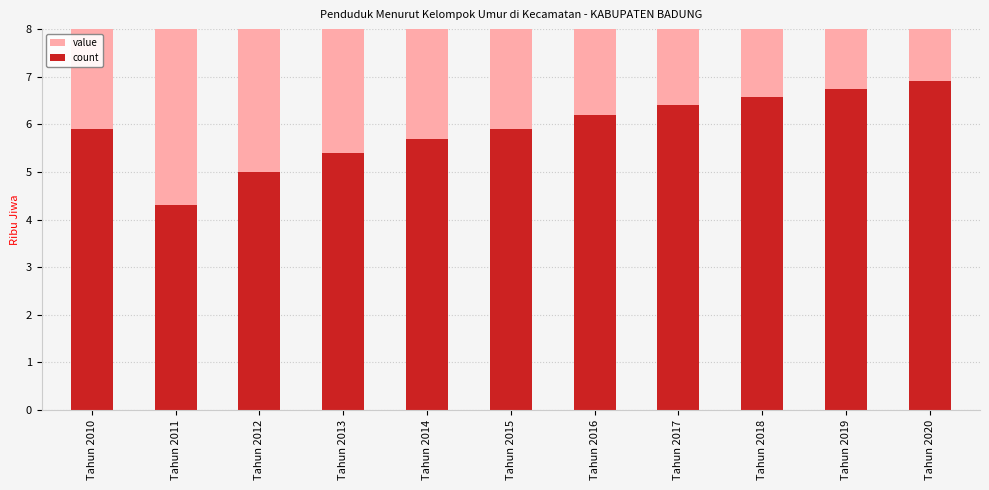

Which series has the largest range (max minus min)?

count